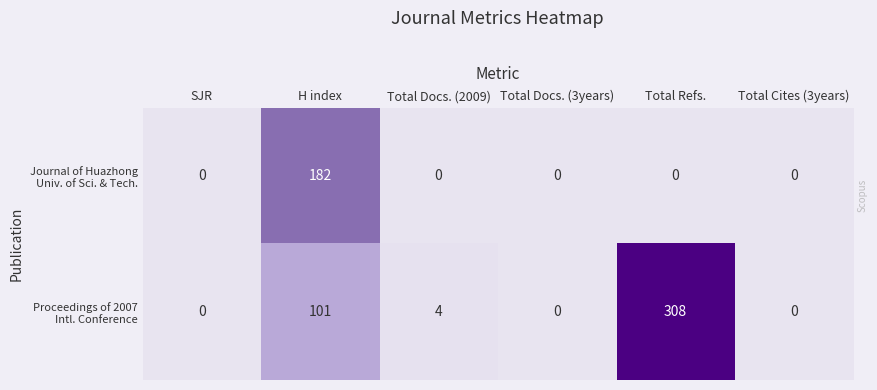

At which category does the chart reach its peak across all series?

Total Refs.